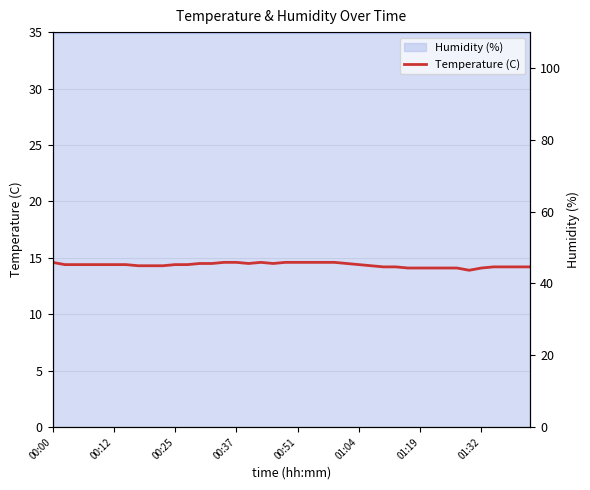

Reading right to left, what are all the values shown in this chart?

14.2	14.2	14.2	14.2	14.1	13.9	14.1	14.1	14.1	14.1	14.1	14.2	14.2	14.3	14.4	14.5	14.6	14.6	14.6	14.6	14.6	14.5	14.6	14.5	14.6	14.6	14.5	14.5	14.4	14.4	14.3	14.3	14.3	14.4	14.4	14.4	14.4	14.4	14.4	14.6